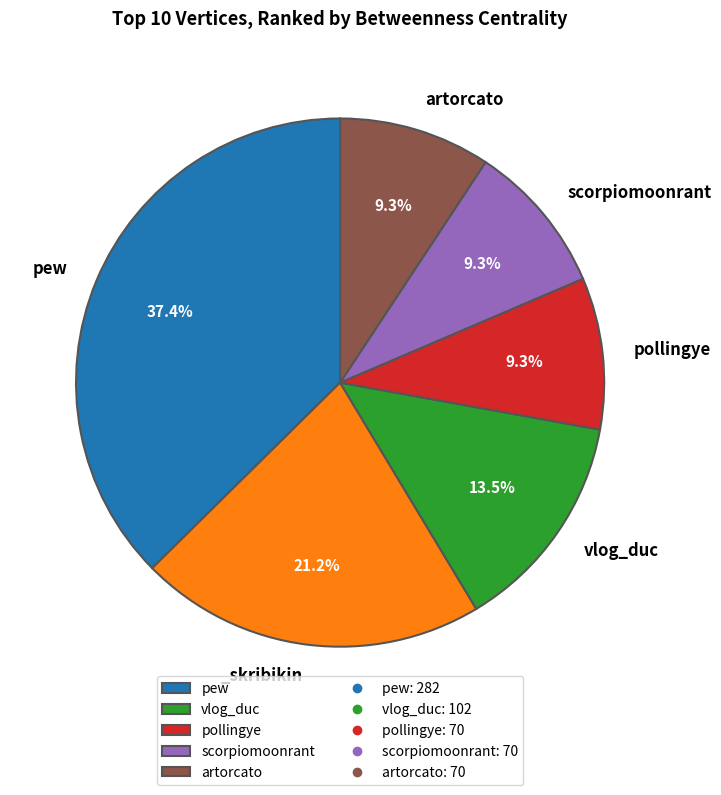

Does any single category account for the majority?

No